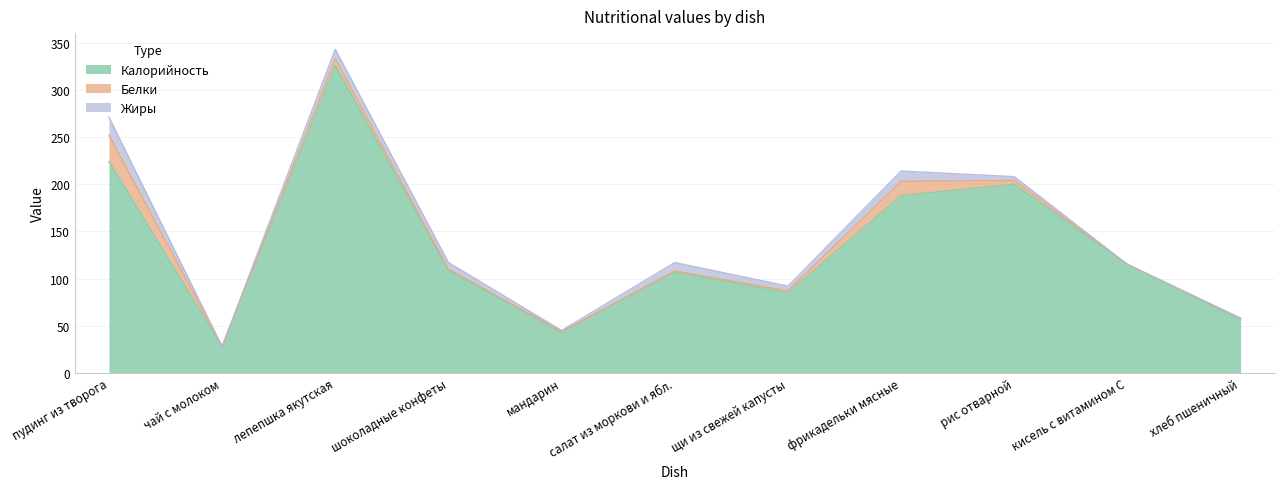

Does the chart display data point markers on the line(s)?

No